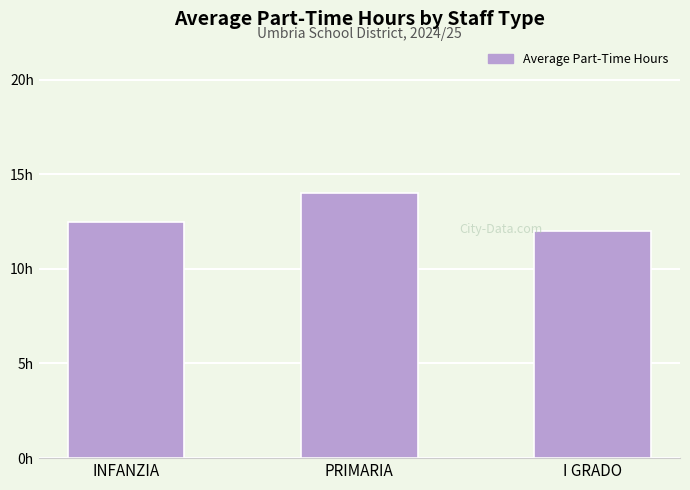

Rank the categories by value from lowest to highest.

I GRADO, INFANZIA, PRIMARIA